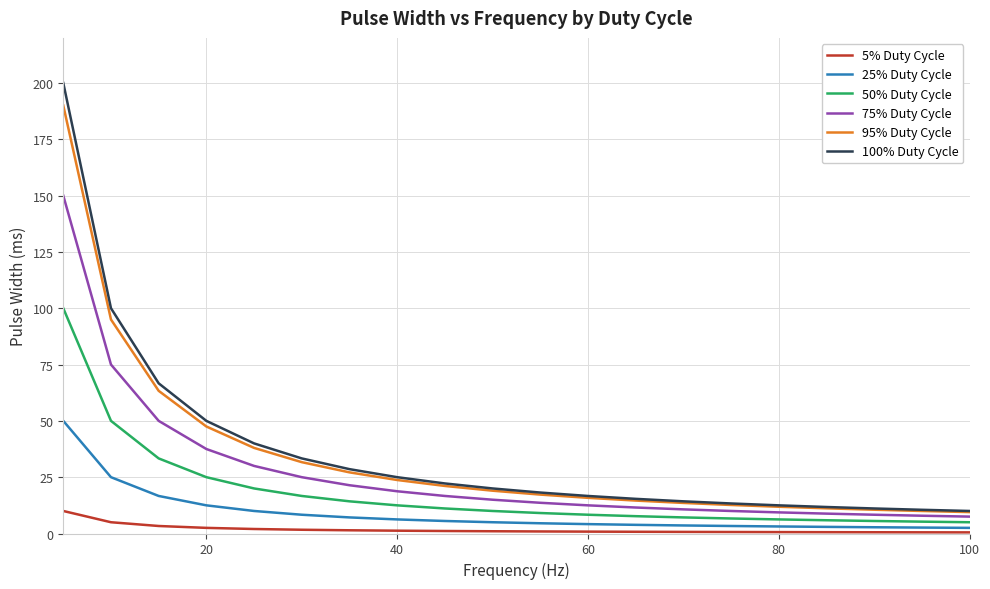

True or false: 75% Duty Cycle and 5% Duty Cycle cross at least once.

False